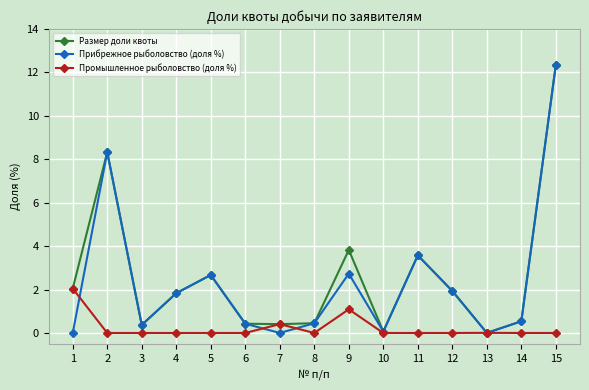

What is the maximum value shown in the chart?

12.4